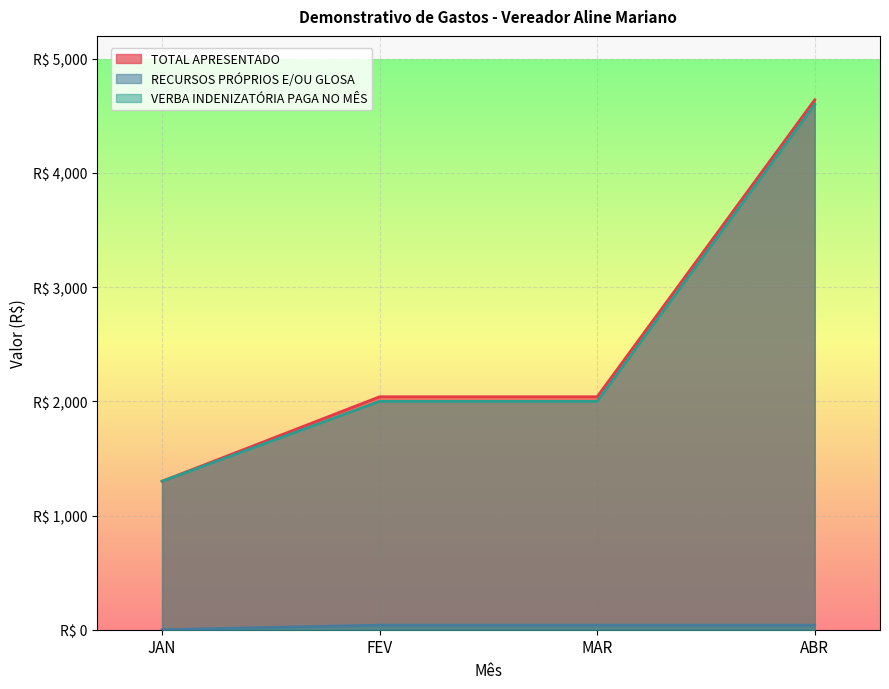

Rank the series by their maximum value, from lowest to highest.

RECURSOS PRÓPRIOS E/OU GLOSA, VERBA INDENIZATÓRIA PAGA NO MÊS, TOTAL APRESENTADO